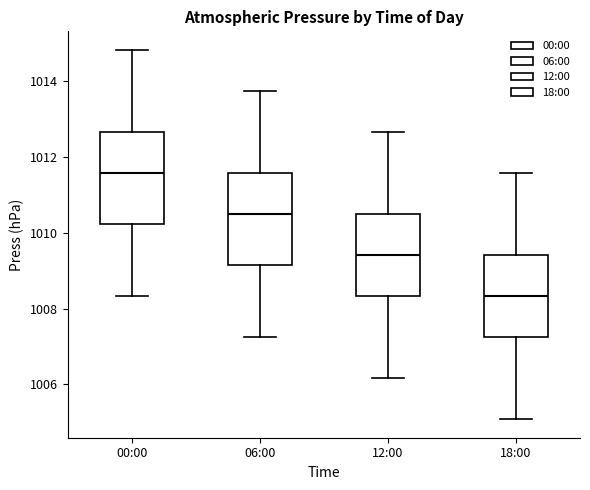

Reading left to right, transcribe this box plot: for each box, give where its median line is, the range the box spans, and where its two whiskers end, as read against the y-axis. The values are not printed on the chart, so give them approximately, as read against the axis.

00:00: median 1011.6, box 1010.2 to 1012.6, whiskers 1008.4 to 1014.8
06:00: median 1010.6, box 1009.2 to 1011.6, whiskers 1007.2 to 1013.8
12:00: median 1009.4, box 1008.4 to 1010.6, whiskers 1006.2 to 1012.6
18:00: median 1008.4, box 1007.2 to 1009.4, whiskers 1005.0 to 1011.6